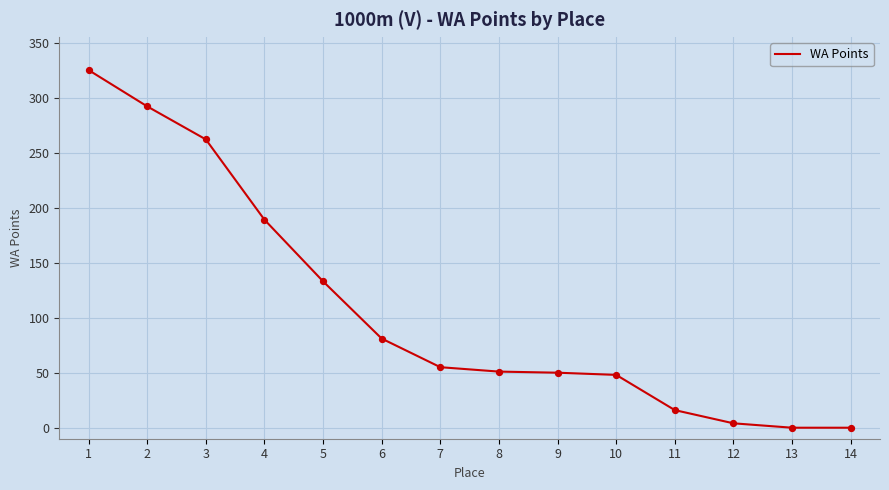

Which has a higher value, 1 or 12?

1